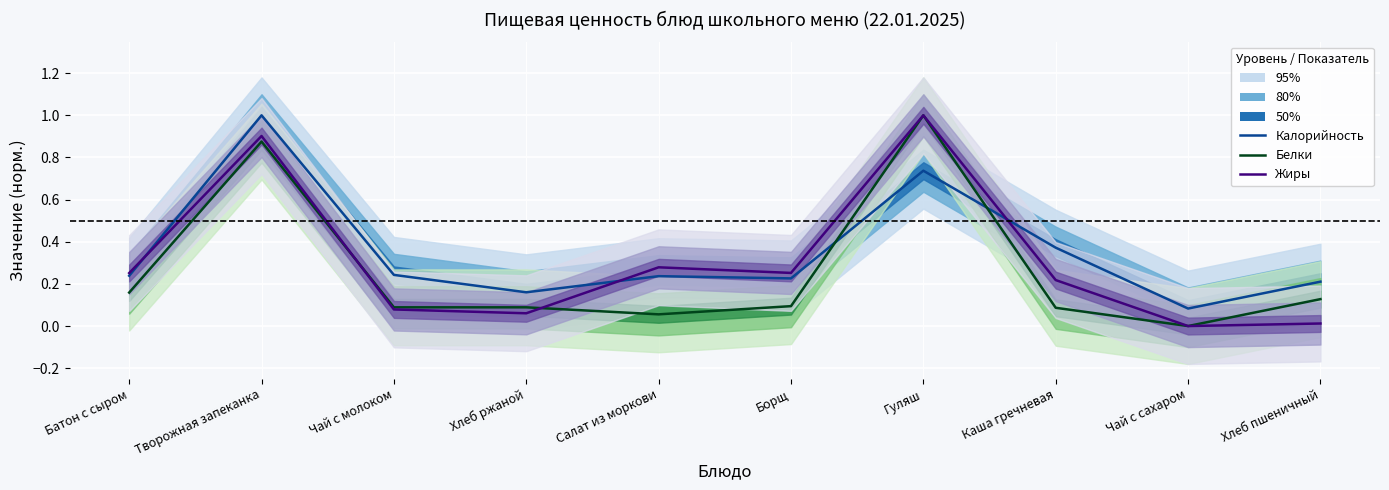

What is the average value of the Калорийность series?

0.4